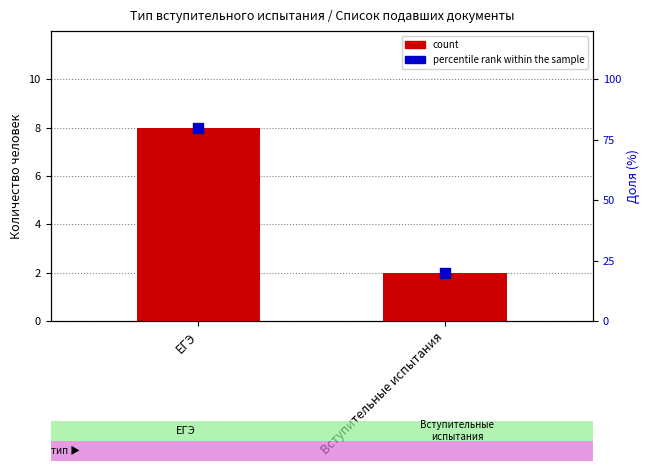

Which series has the widest spread of Y values?

percentile rank within the sample